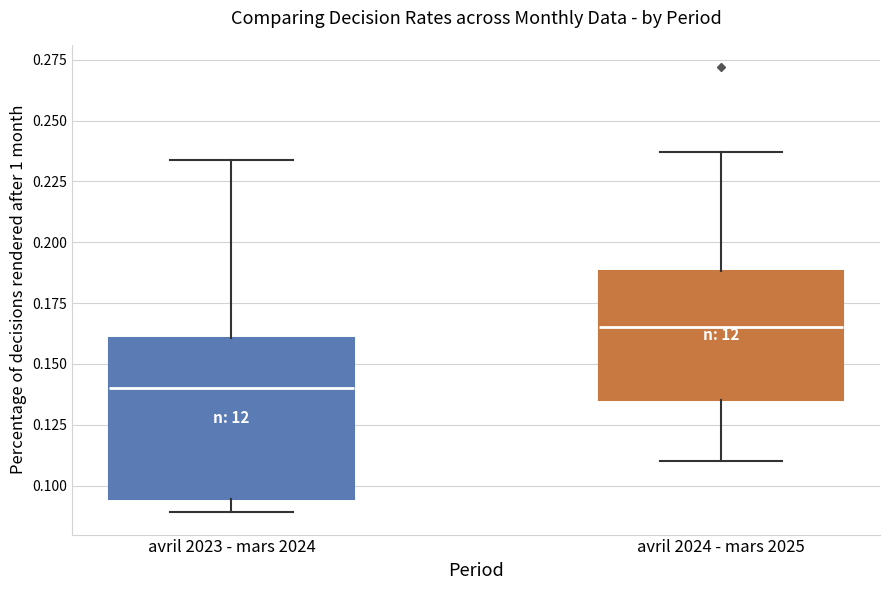

Reading left to right, transcribe this box plot: for each box, give where its median line is, the range the box spans, and where its two whiskers end, as read against the y-axis. The values are not printed on the chart, so give them approximately, as read against the axis.

avril 2023 - mars 2024: median 0.140, box 0.095 to 0.160, whiskers 0.090 to 0.235
avril 2024 - mars 2025: median 0.165, box 0.135 to 0.190, whiskers 0.110 to 0.235